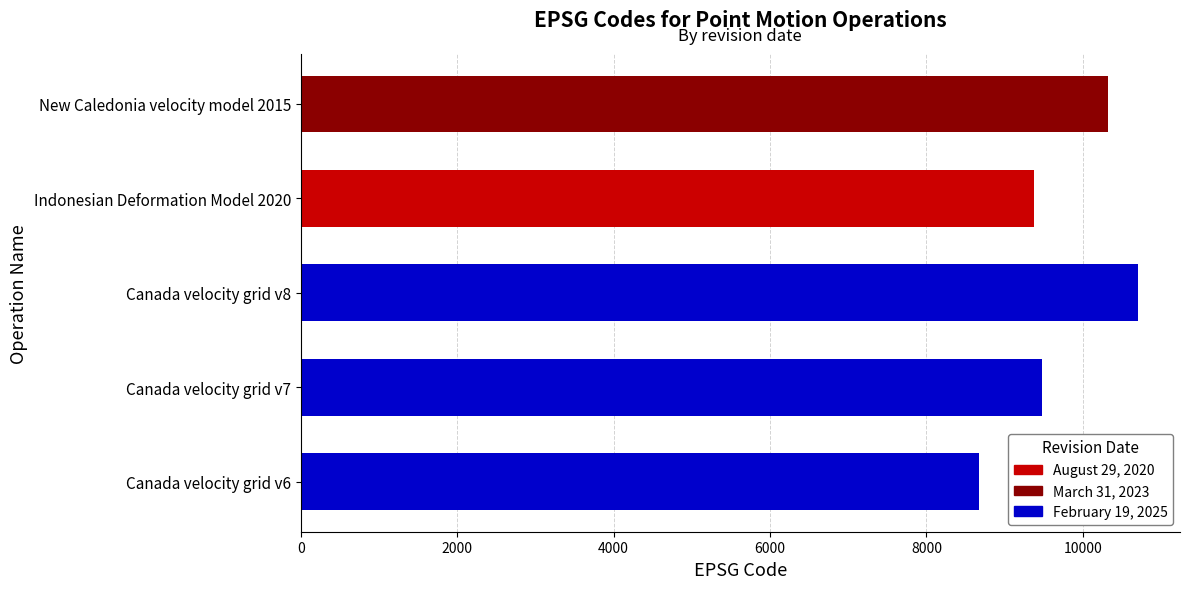

What is the average value?

9713